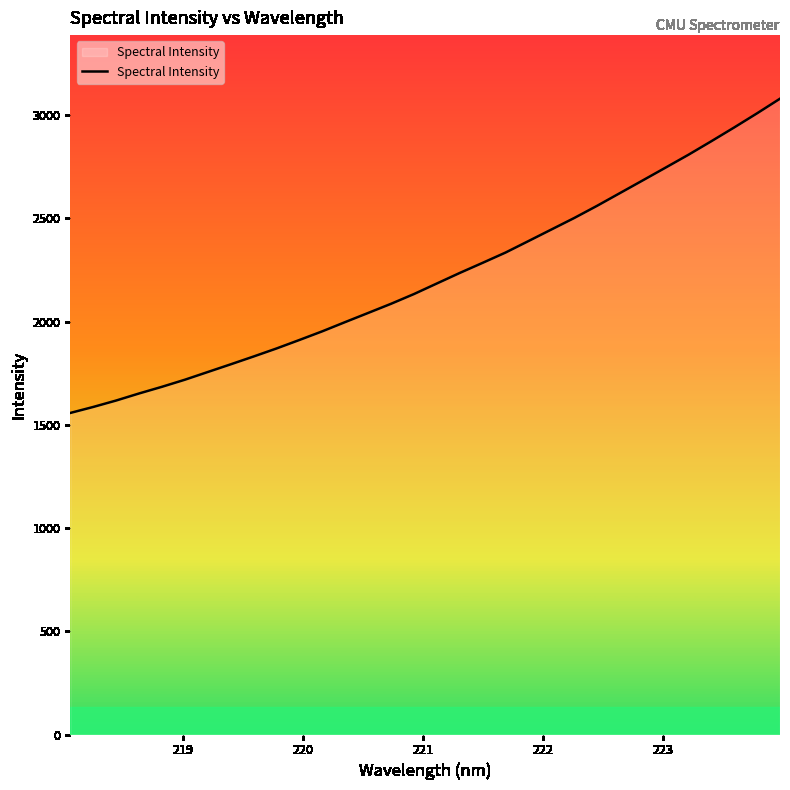

How many lines are shown in the chart?

1